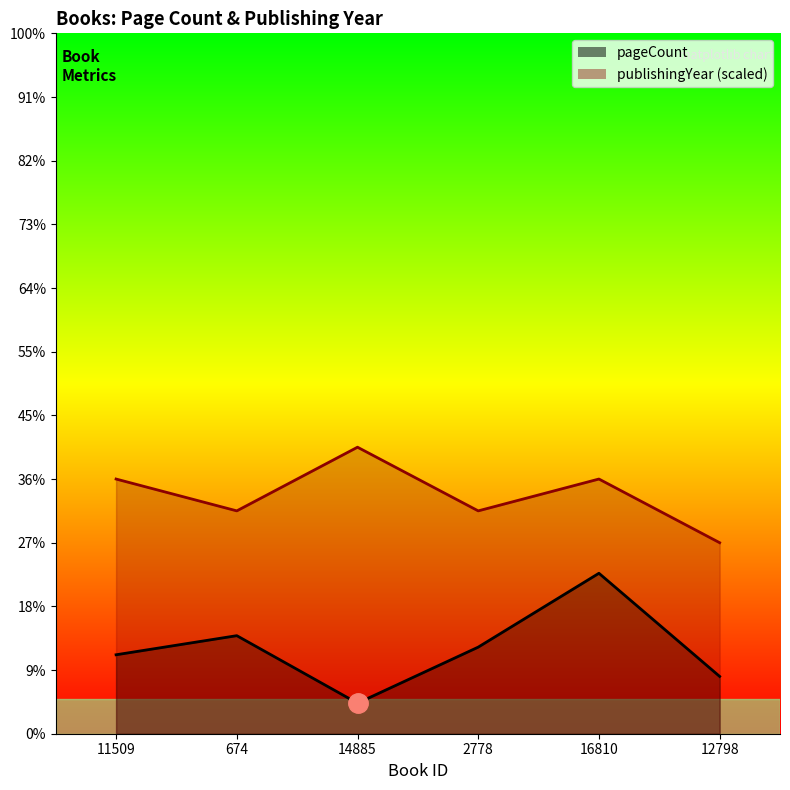

How many interior local peaks does the pageCount series have?

2